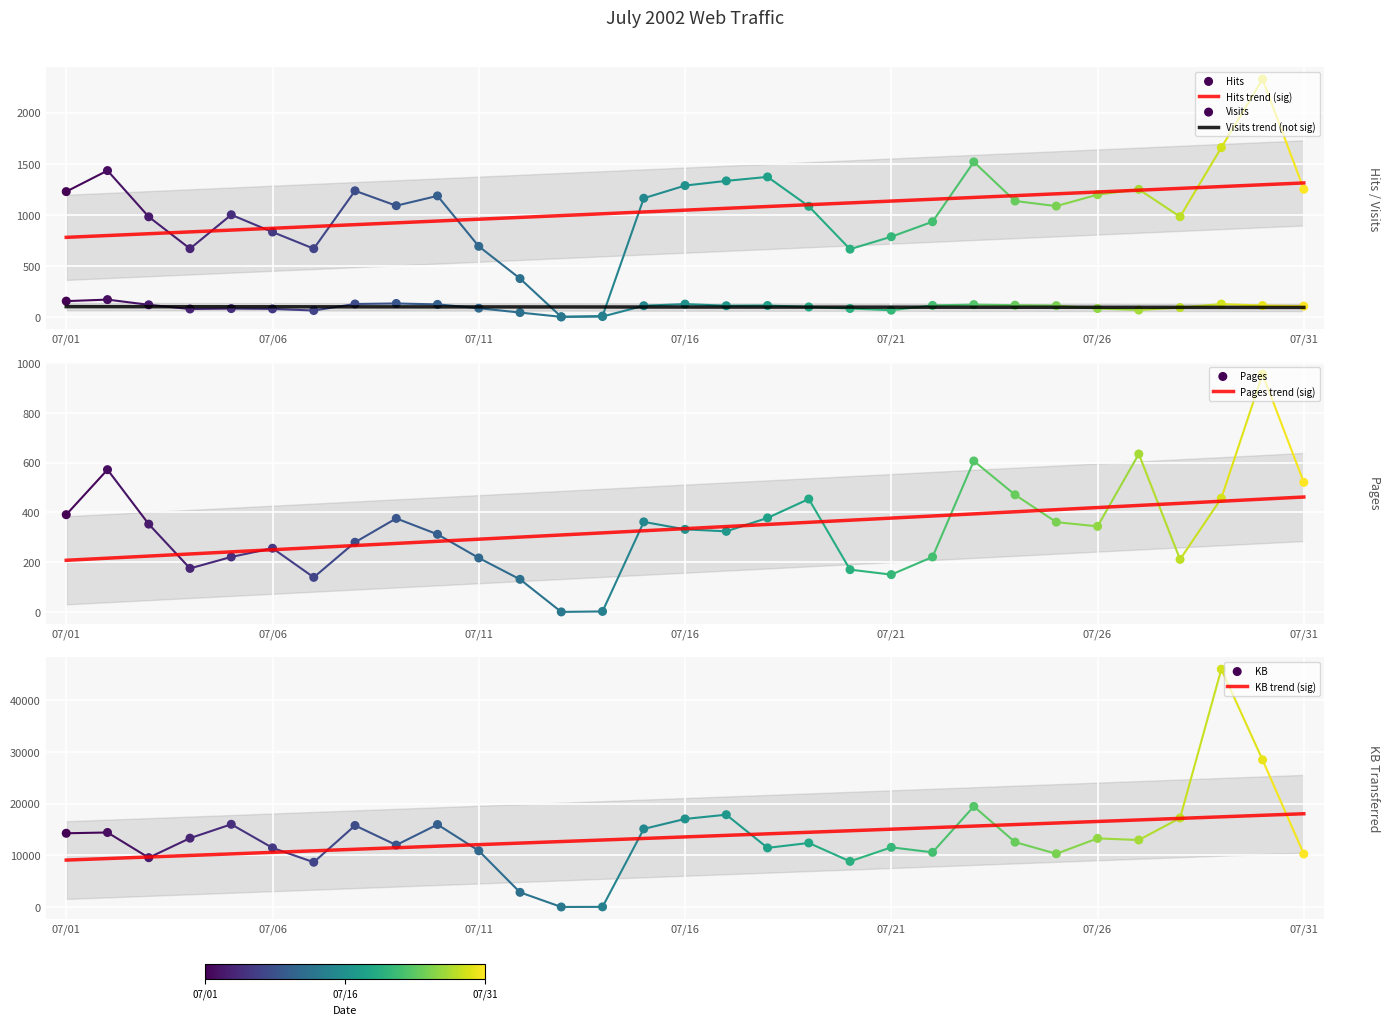

Is the value of KB at 07/14 greater than the value of Visits at 07/05?

No